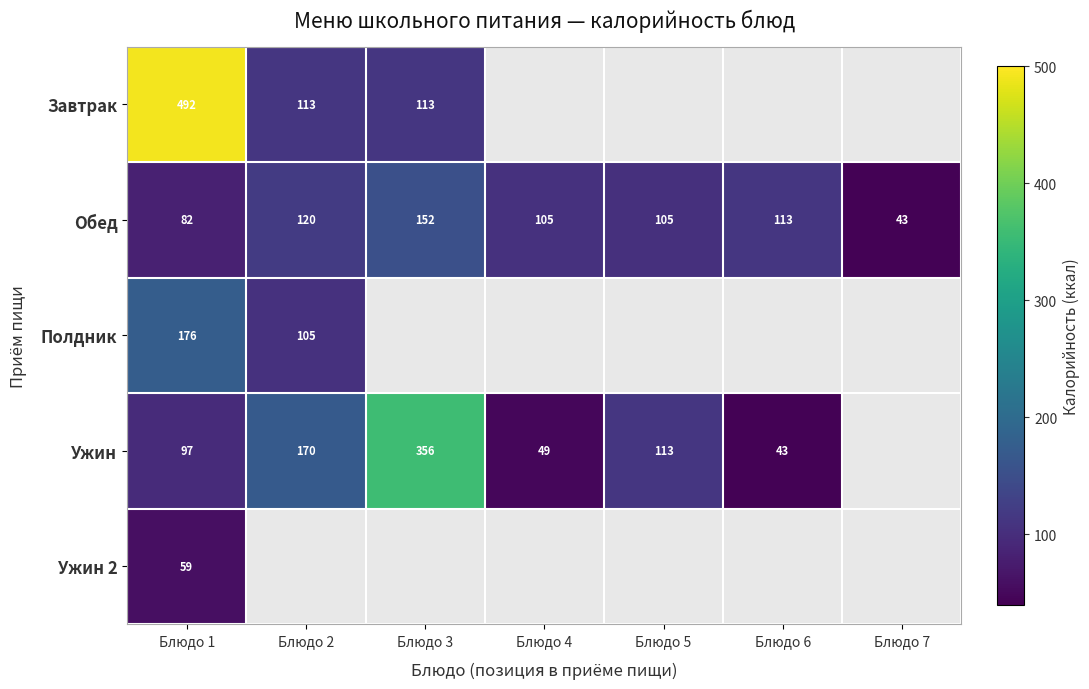

Which label corresponds to the smallest value in the chart?

Блюдо 6